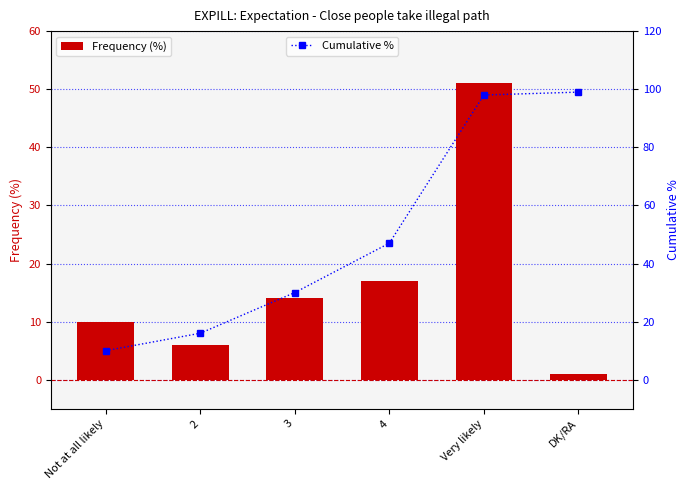

True or false: Cumulative % has a value of 66 at Very likely.

False